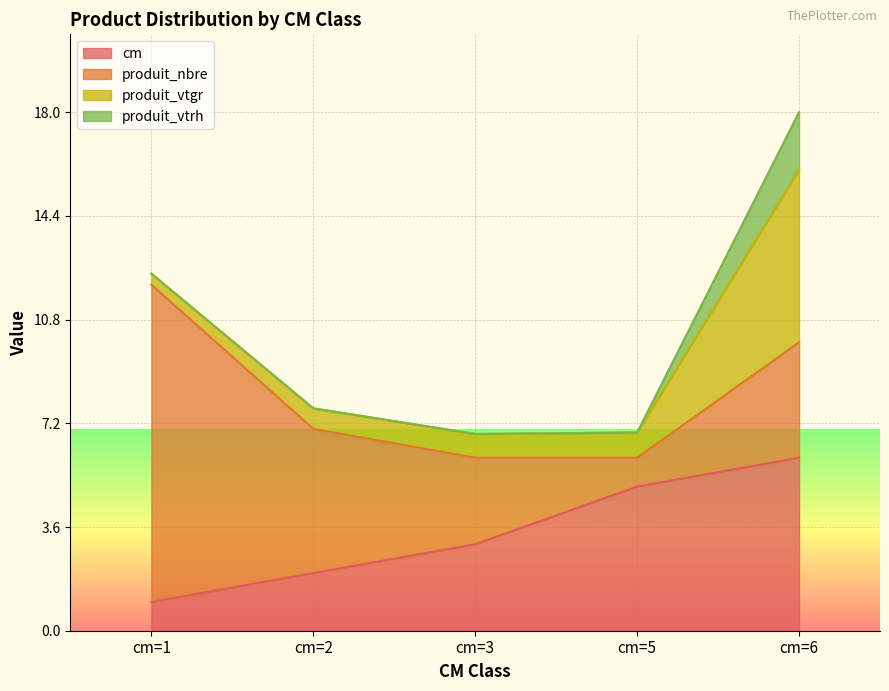

True or false: produit_vtgr has more than 0 interior local peaks.

False